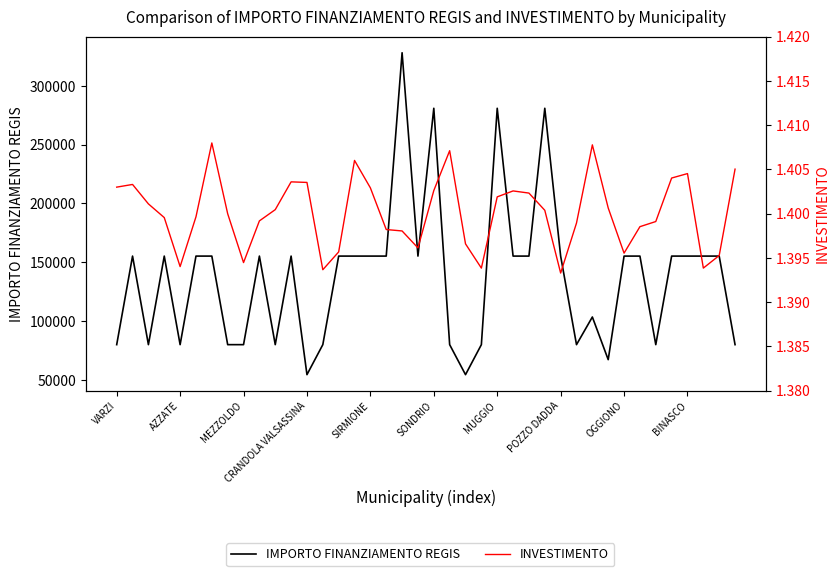

How many series are shown in this chart?

2